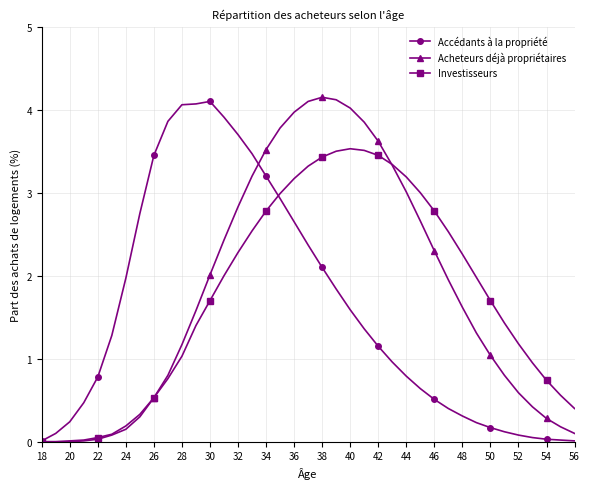

What is the greatest value displayed?

4.2